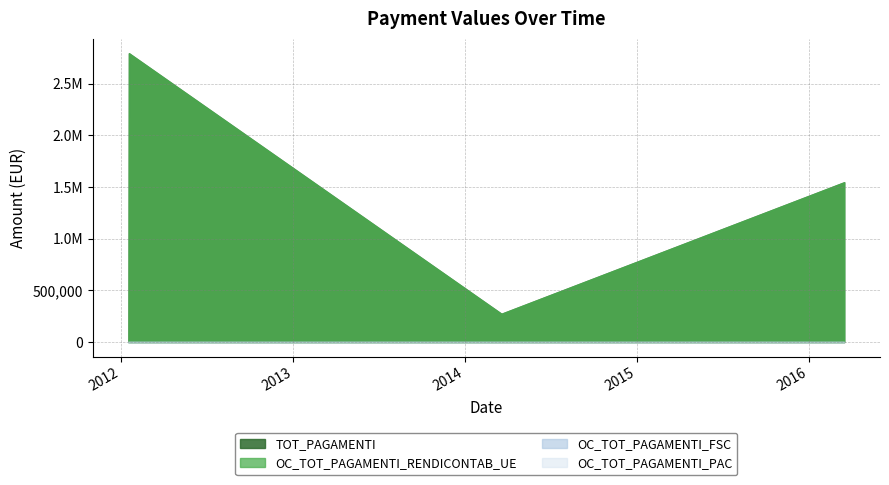

What is the maximum value shown in the chart?

2794148.2